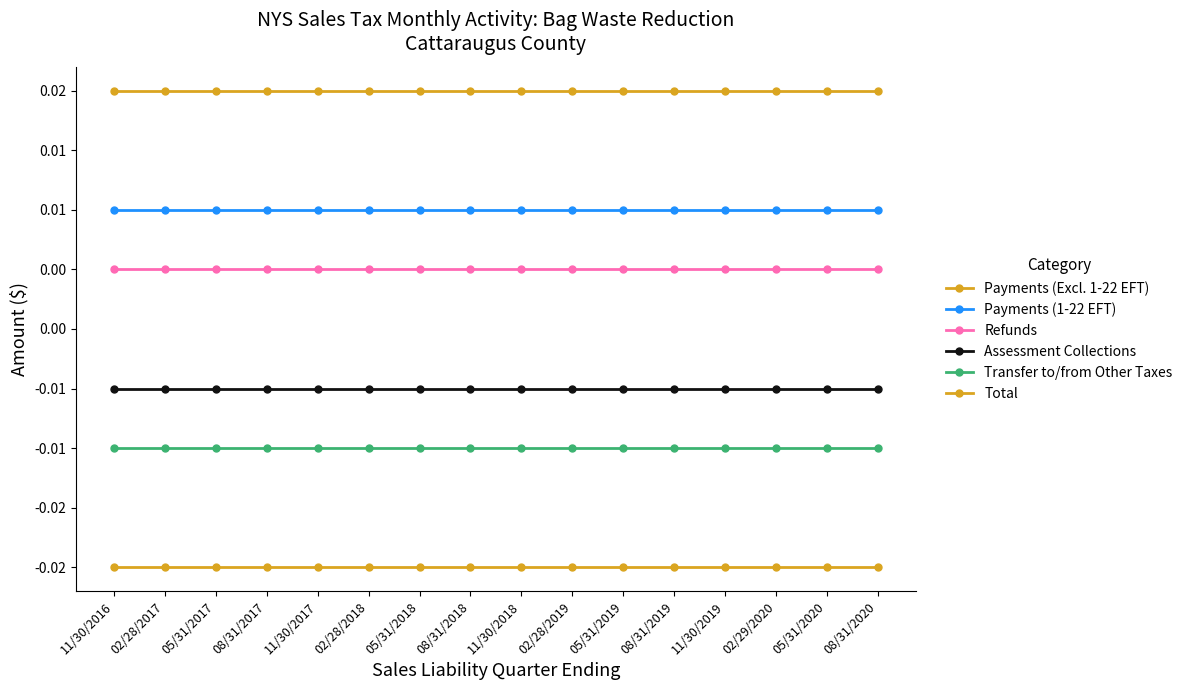

Is this an area chart (filled region under the line)?

No